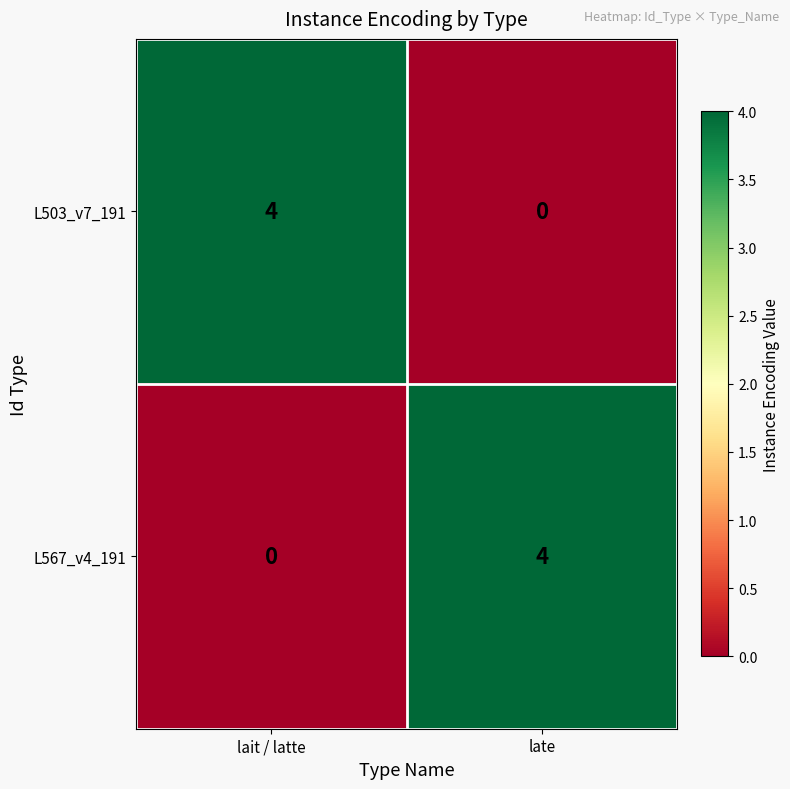

What is the greatest value displayed?

4